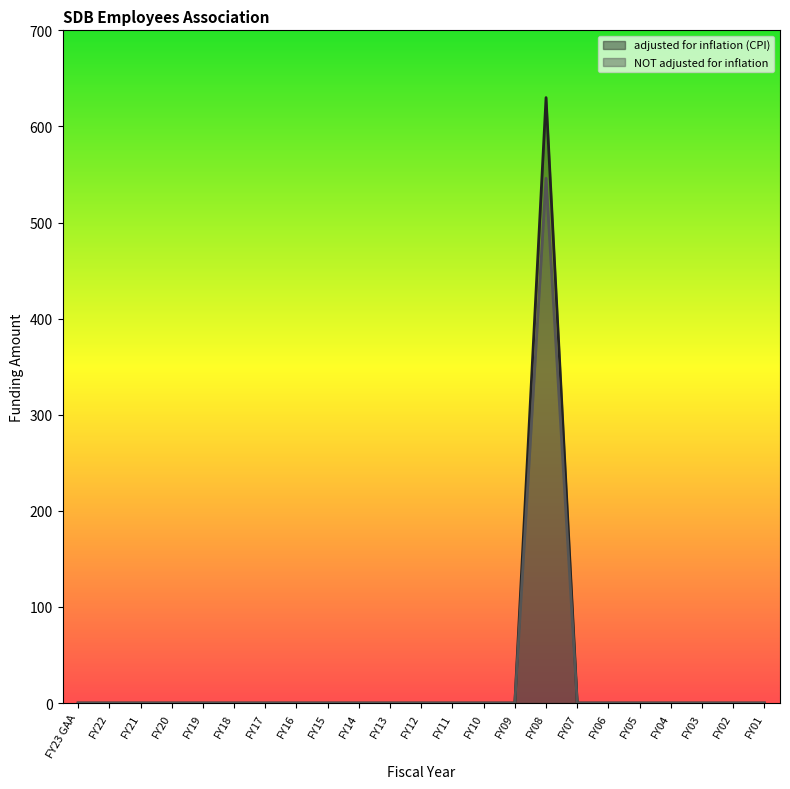

Does the chart display data point markers on the line(s)?

No